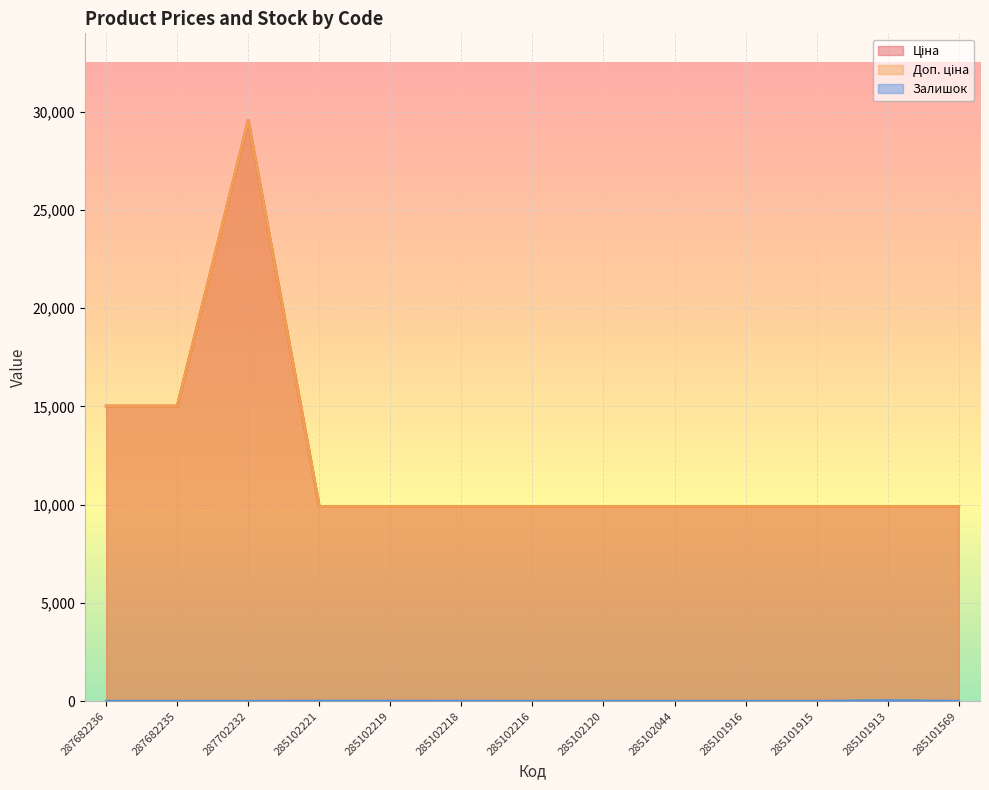

What is the highest value of the Залишок series?

33.0